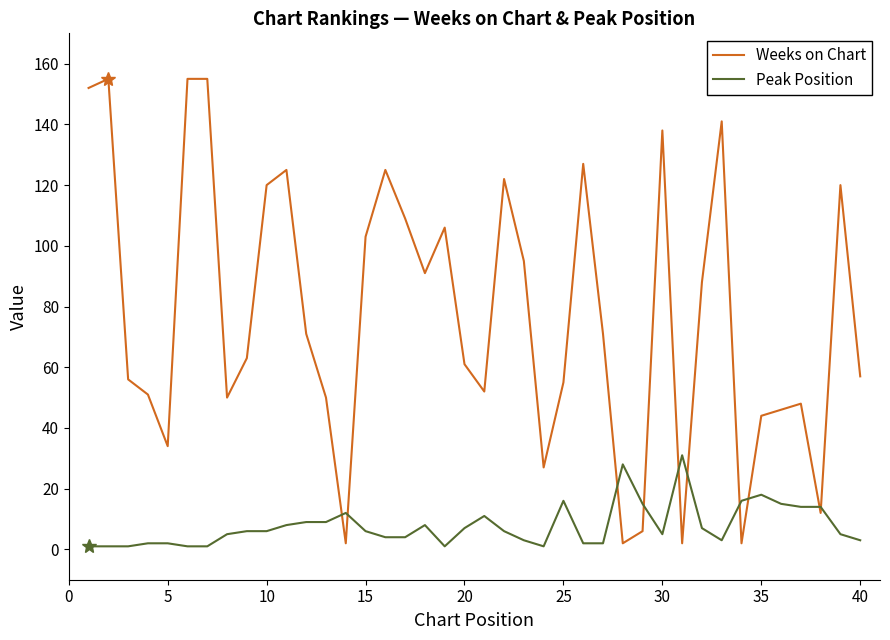

Rank the series by their average value, from highest to lowest.

Weeks on Chart, Peak Position